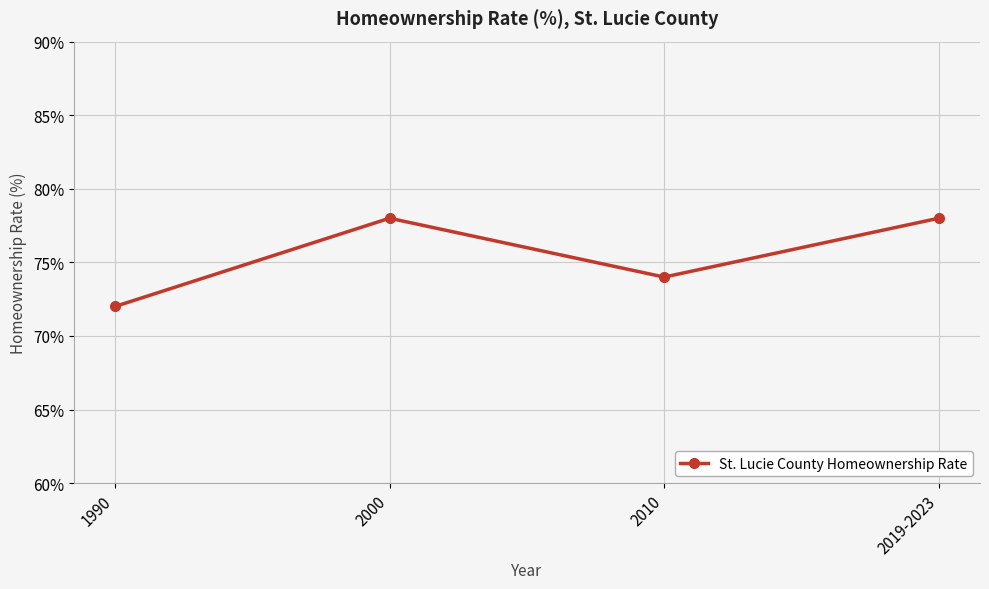

What is the label of the 3rd point from the right?

2000